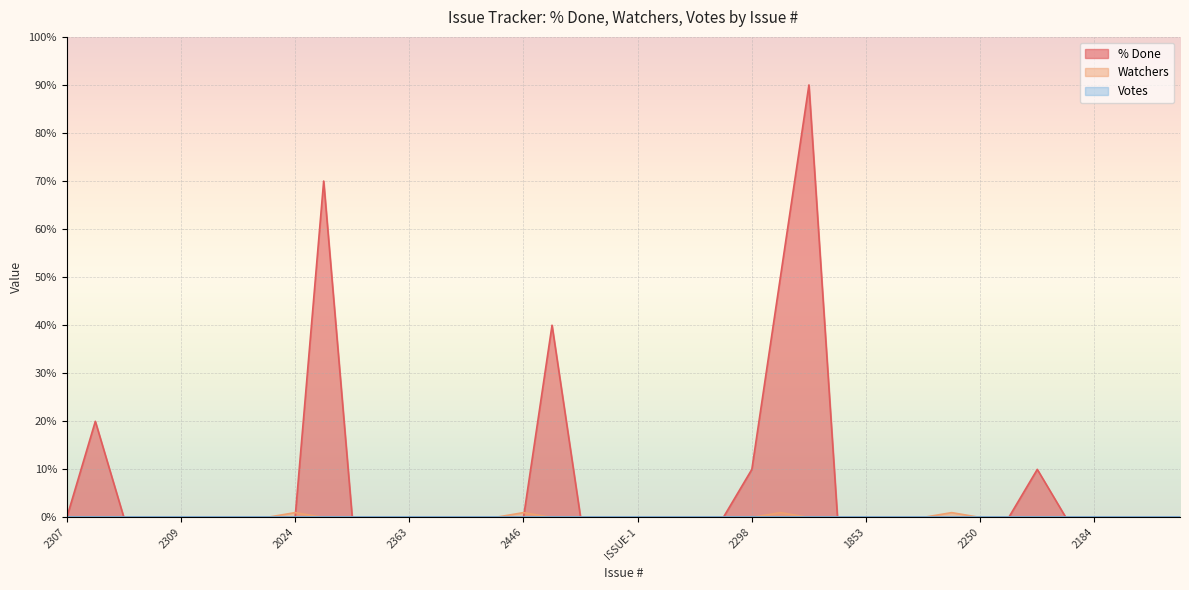

At 2391, list the series in order from largest to smallest.

% Done, Watchers